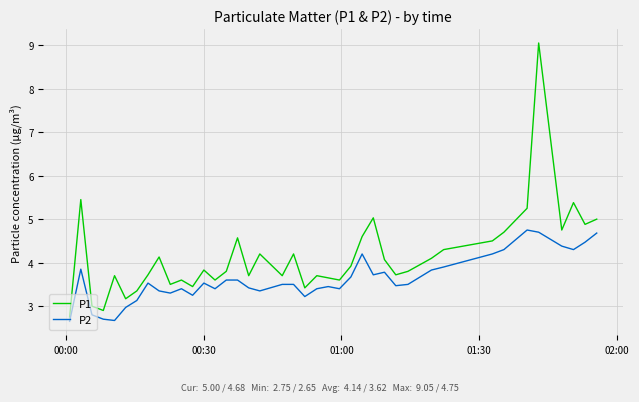

What are all the series names shown in the legend?

P1, P2